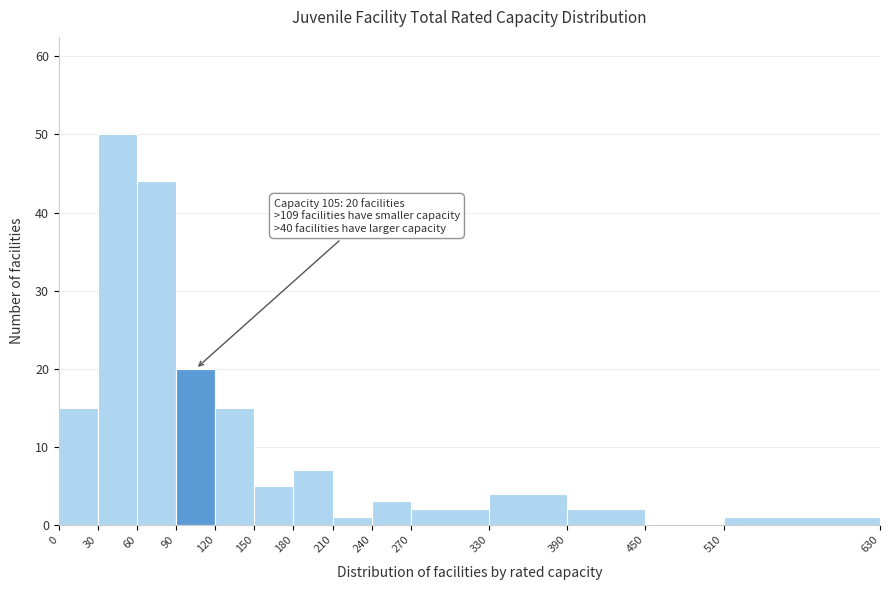

Which range on the x-axis has the tallest bar?

30 to 60